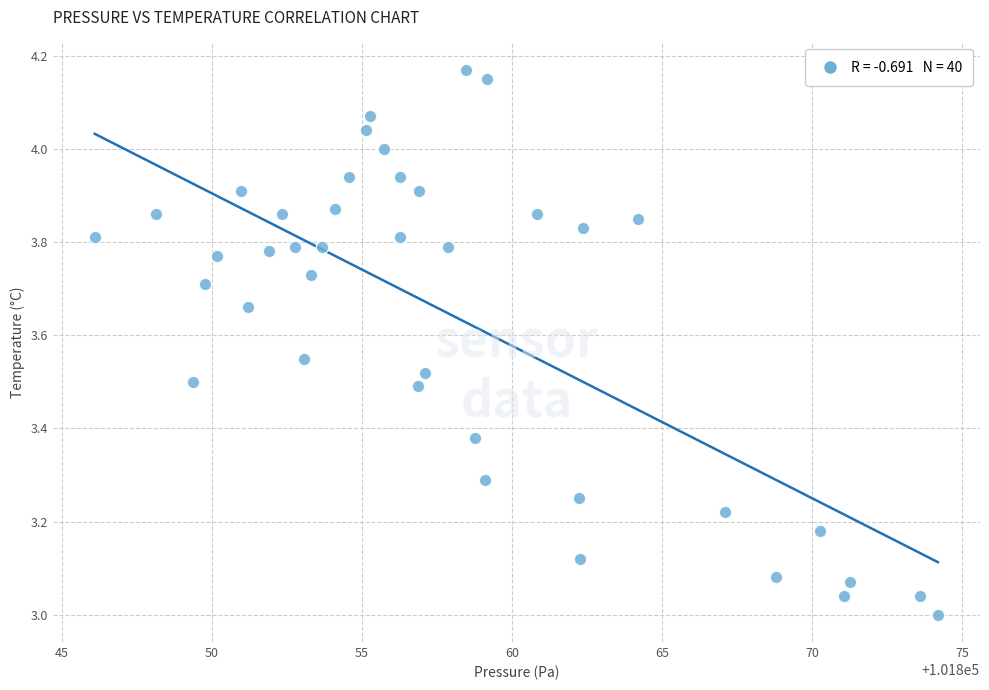

What is the range of X values (max minus min)?

28.1